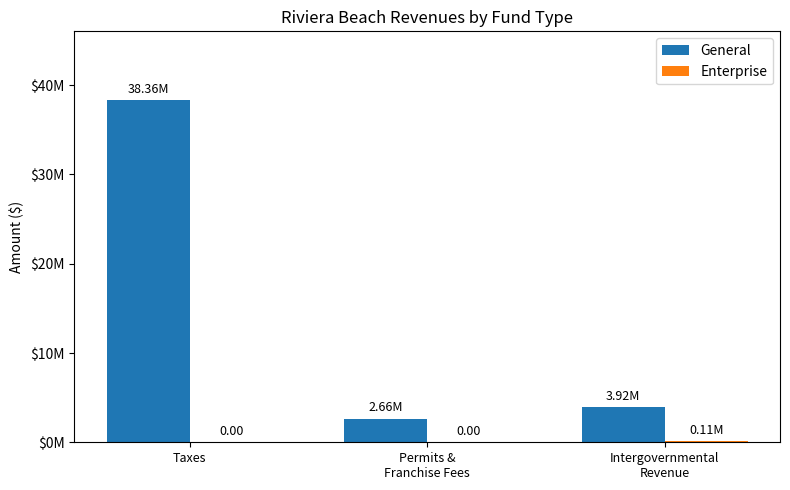

True or false: Enterprise has a value of 79746 at Permits &
Franchise Fees.

False